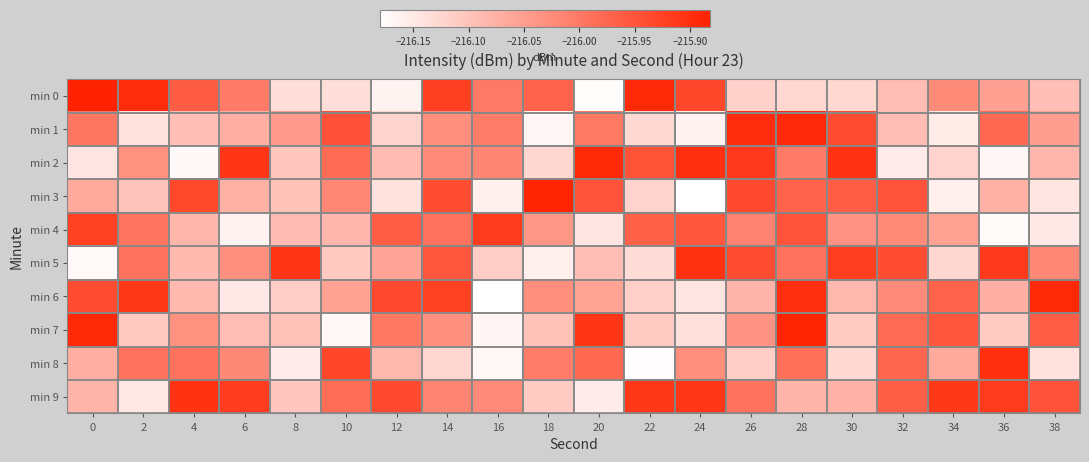

Reading left to right, what are all the values shown in this chart?

min 0: 0=-215.9	2=-215.9	4=-216.0	6=-216.0	8=-216.1	10=-216.1	12=-216.2	14=-215.9	16=-216.0	18=-216.0	20=-216.2	22=-215.9	24=-215.9	26=-216.1	28=-216.1	30=-216.1	32=-216.1	34=-216.0	36=-216.1	38=-216.1
min 1: 0=-216.0	2=-216.1	4=-216.1	6=-216.1	8=-216.0	10=-215.9	12=-216.1	14=-216.0	16=-216.0	18=-216.2	20=-216.0	22=-216.1	24=-216.2	26=-215.9	28=-215.9	30=-215.9	32=-216.1	34=-216.2	36=-216.0	38=-216.0
min 2: 0=-216.1	2=-216.0	4=-216.2	6=-215.9	8=-216.1	10=-216.0	12=-216.1	14=-216.0	16=-216.0	18=-216.1	20=-215.9	22=-215.9	24=-215.9	26=-215.9	28=-216.0	30=-215.9	32=-216.2	34=-216.1	36=-216.2	38=-216.1
min 3: 0=-216.1	2=-216.1	4=-215.9	6=-216.1	8=-216.1	10=-216.0	12=-216.1	14=-215.9	16=-216.2	18=-215.9	20=-216.0	22=-216.1	24=-216.2	26=-215.9	28=-216.0	30=-216.0	32=-216.0	34=-216.2	36=-216.1	38=-216.1
min 4: 0=-215.9	2=-216.0	4=-216.1	6=-216.2	8=-216.1	10=-216.1	12=-216.0	14=-216.0	16=-215.9	18=-216.0	20=-216.1	22=-216.0	24=-216.0	26=-216.0	28=-216.0	30=-216.0	32=-216.0	34=-216.1	36=-216.2	38=-216.1
min 5: 0=-216.2	2=-216.0	4=-216.1	6=-216.0	8=-215.9	10=-216.1	12=-216.1	14=-216.0	16=-216.1	18=-216.2	20=-216.1	22=-216.1	24=-215.9	26=-215.9	28=-216.0	30=-215.9	32=-215.9	34=-216.1	36=-215.9	38=-216.0
min 6: 0=-215.9	2=-215.9	4=-216.1	6=-216.1	8=-216.1	10=-216.1	12=-215.9	14=-215.9	16=-216.2	18=-216.0	20=-216.1	22=-216.1	24=-216.1	26=-216.1	28=-215.9	30=-216.1	32=-216.0	34=-216.0	36=-216.1	38=-215.9
min 7: 0=-215.9	2=-216.1	4=-216.0	6=-216.1	8=-216.1	10=-216.2	12=-216.0	14=-216.0	16=-216.2	18=-216.1	20=-215.9	22=-216.1	24=-216.1	26=-216.0	28=-215.9	30=-216.1	32=-216.0	34=-216.0	36=-216.1	38=-216.0
min 8: 0=-216.1	2=-216.0	4=-216.0	6=-216.0	8=-216.2	10=-215.9	12=-216.1	14=-216.1	16=-216.2	18=-216.0	20=-216.0	22=-216.2	24=-216.0	26=-216.1	28=-216.0	30=-216.1	32=-216.0	34=-216.1	36=-215.9	38=-216.1
min 9: 0=-216.1	2=-216.1	4=-215.9	6=-215.9	8=-216.1	10=-216.0	12=-215.9	14=-216.0	16=-216.0	18=-216.1	20=-216.2	22=-215.9	24=-215.9	26=-216.0	28=-216.1	30=-216.1	32=-216.0	34=-215.9	36=-215.9	38=-215.9